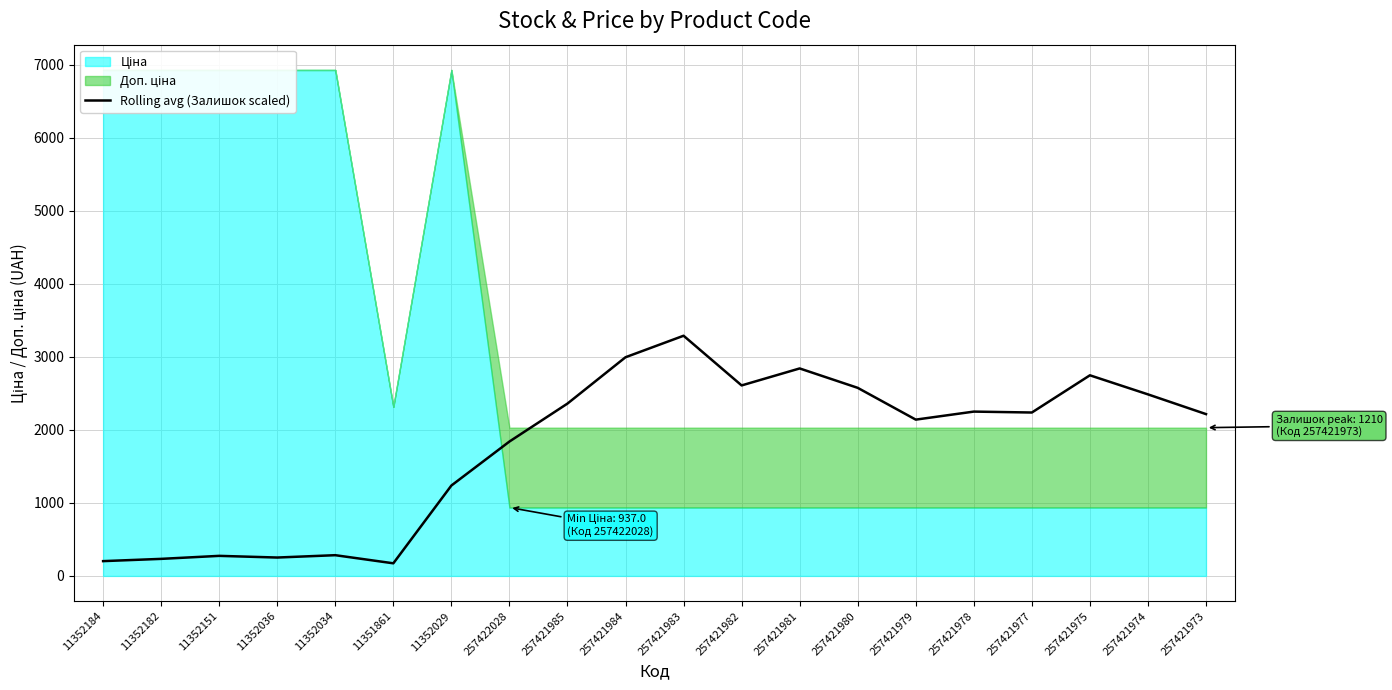

Rank the categories by value from highest to lowest.

257421983, 257421984, 257421981, 257421975, 257421982, 257421980, 257421974, 257421985, 257421978, 257421977, 257421973, 257421979, 257422028, 11352029, 11352034, 11352151, 11352036, 11352182, 11352184, 11351861